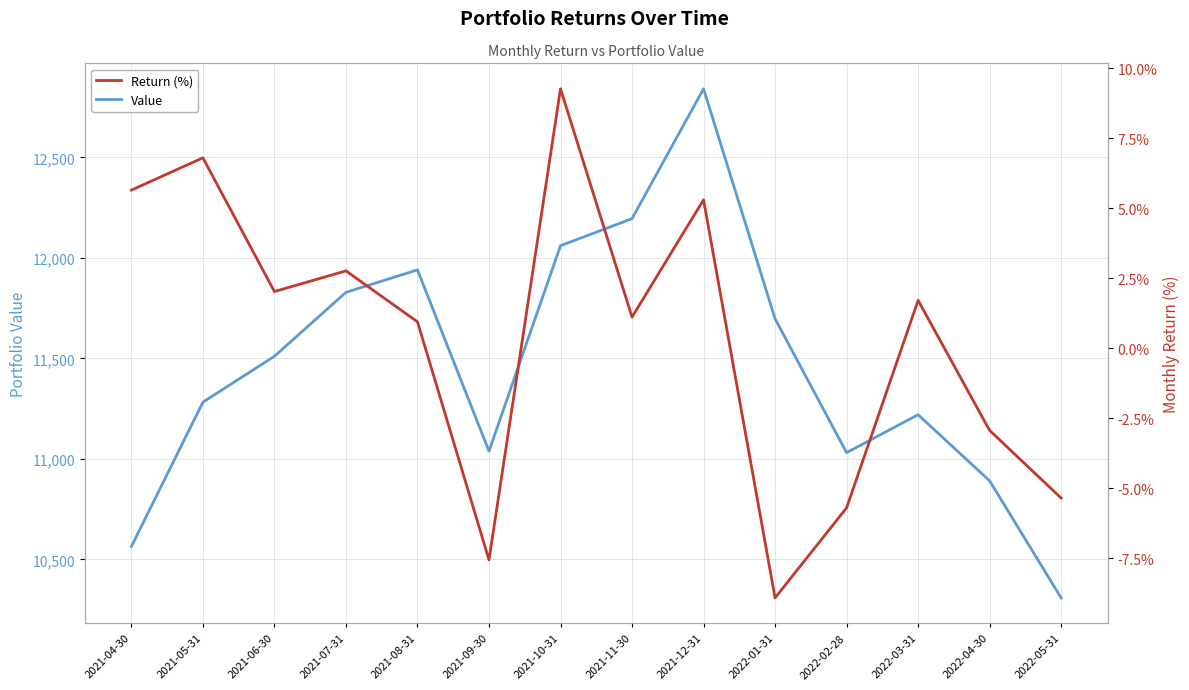

At how many categories does at least one series exceed 12235?

1